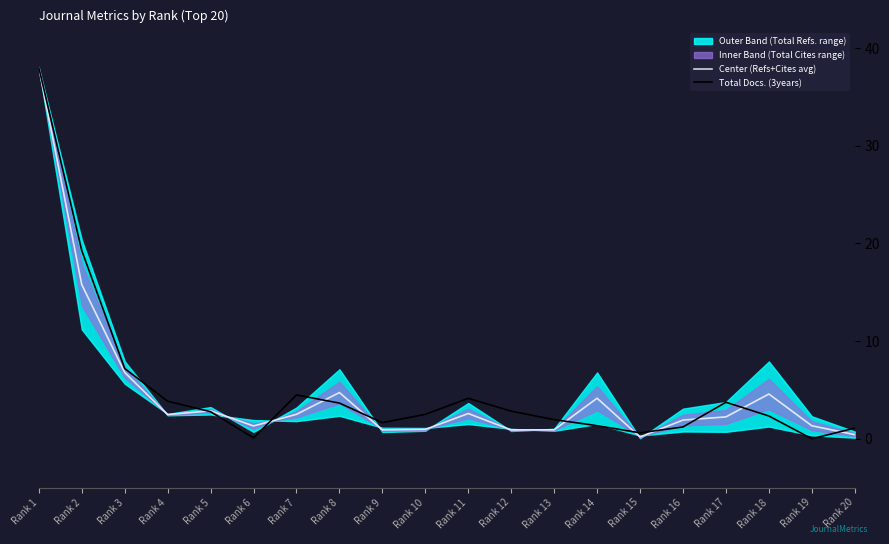

At how many categories does at least one series exceed 10?

2